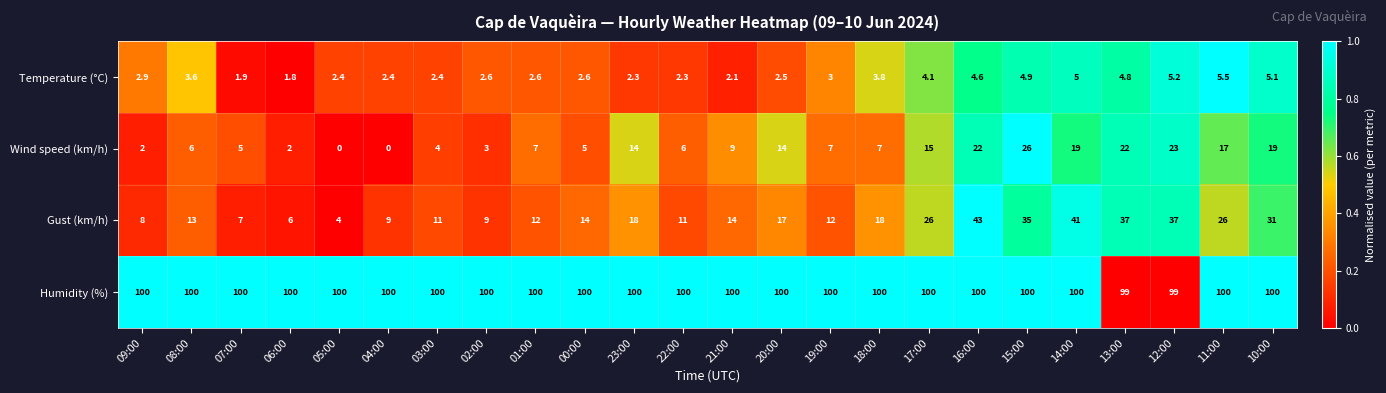

What is the total value across all series at 05:00?

106.4